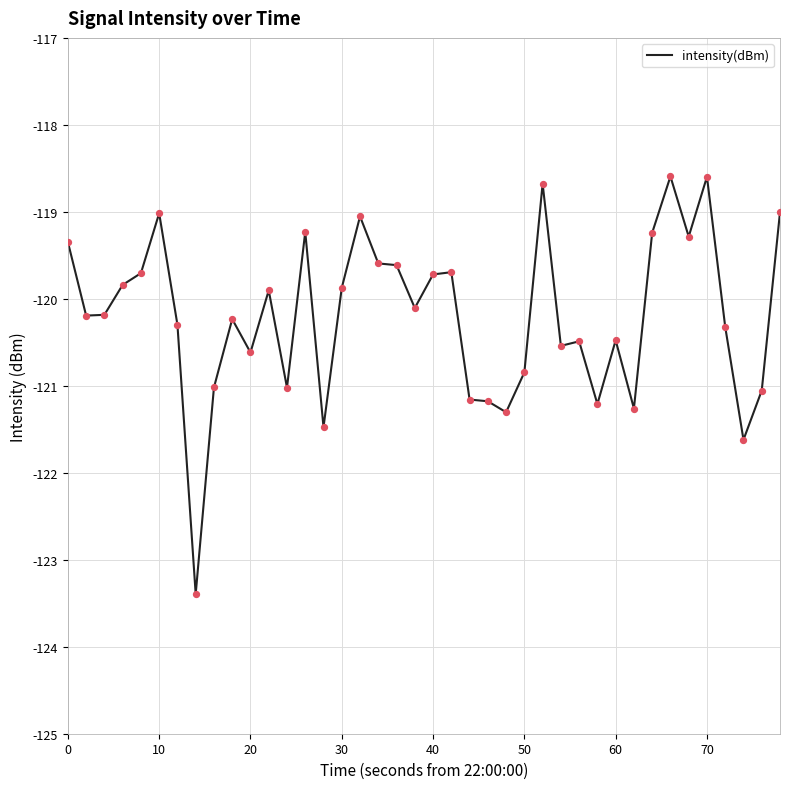

What is the difference between the maximum and minimum values?

4.8